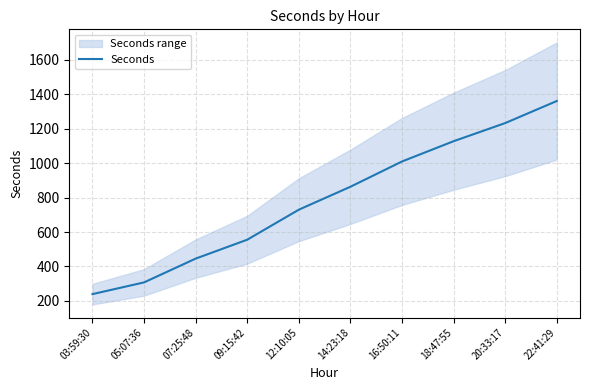

How many data points are above 863?

5